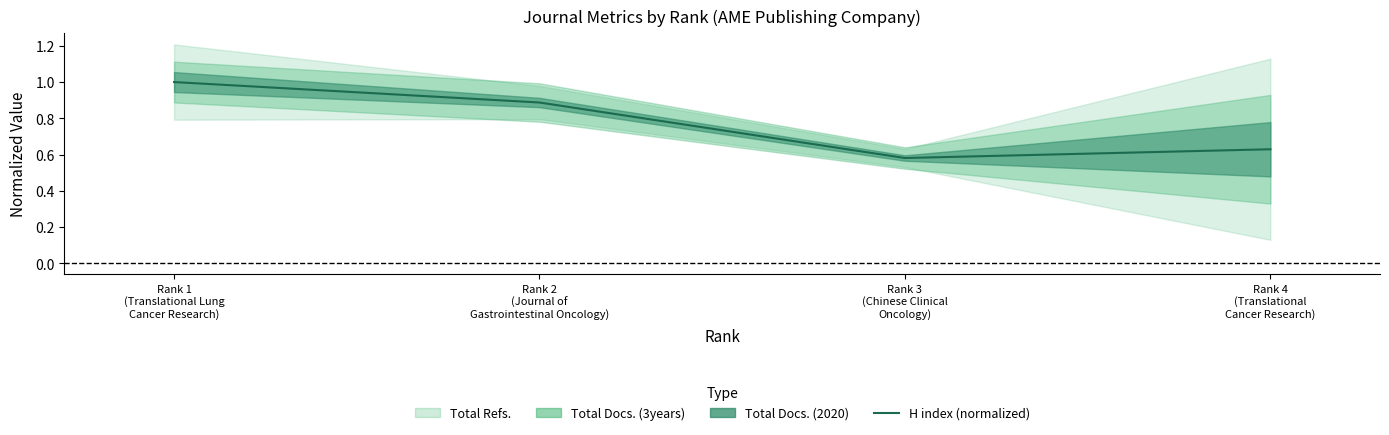

What is the change in value from Rank 1
(Translational Lung
Cancer Research) to Rank 4
(Translational
Cancer Research)?

-0.4